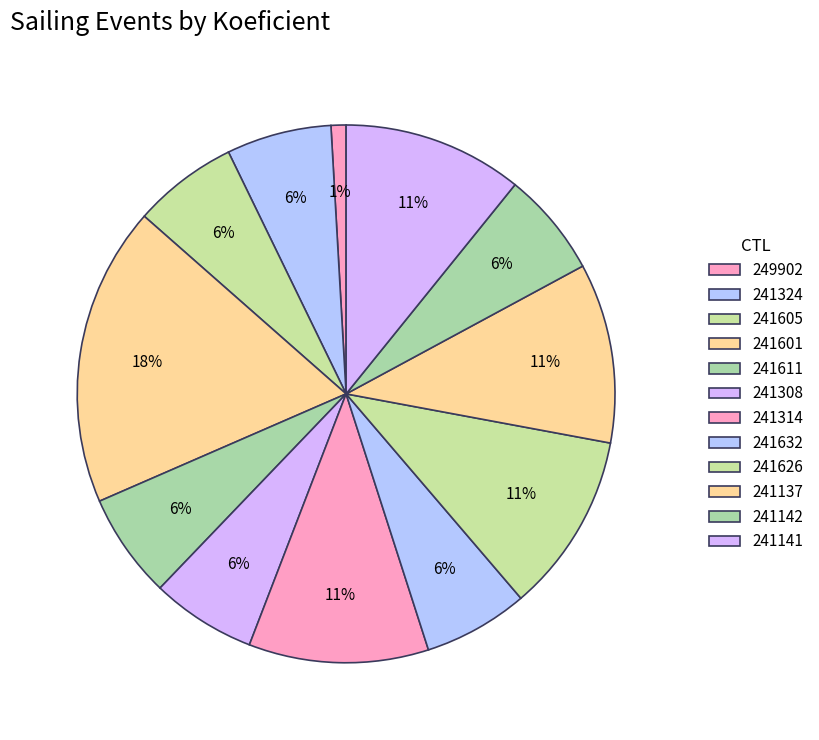

How many segments does this pie chart have?

12